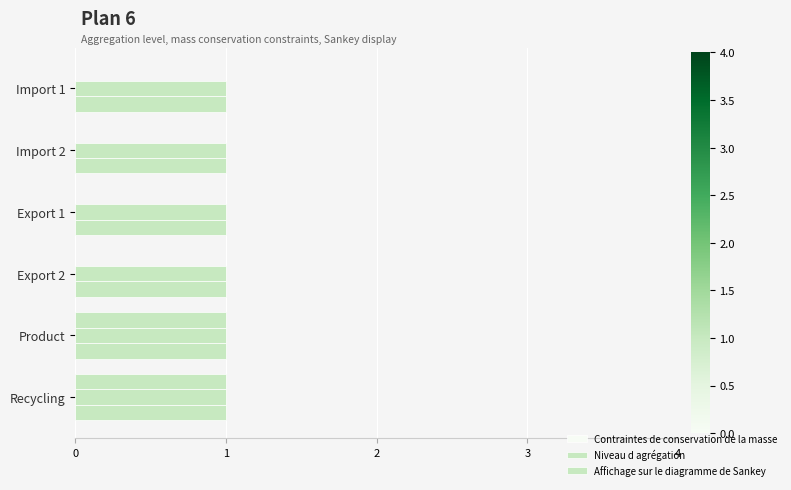

Count the number of data series in this chart.

3